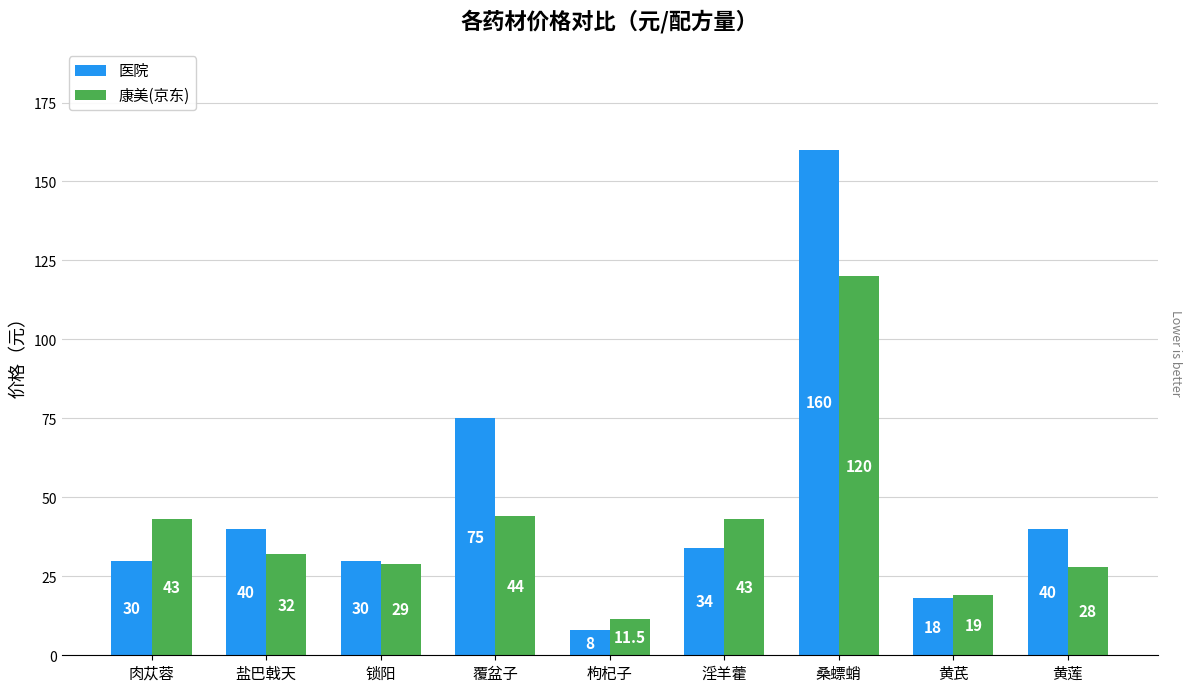

Which series has the largest total across all categories?

医院